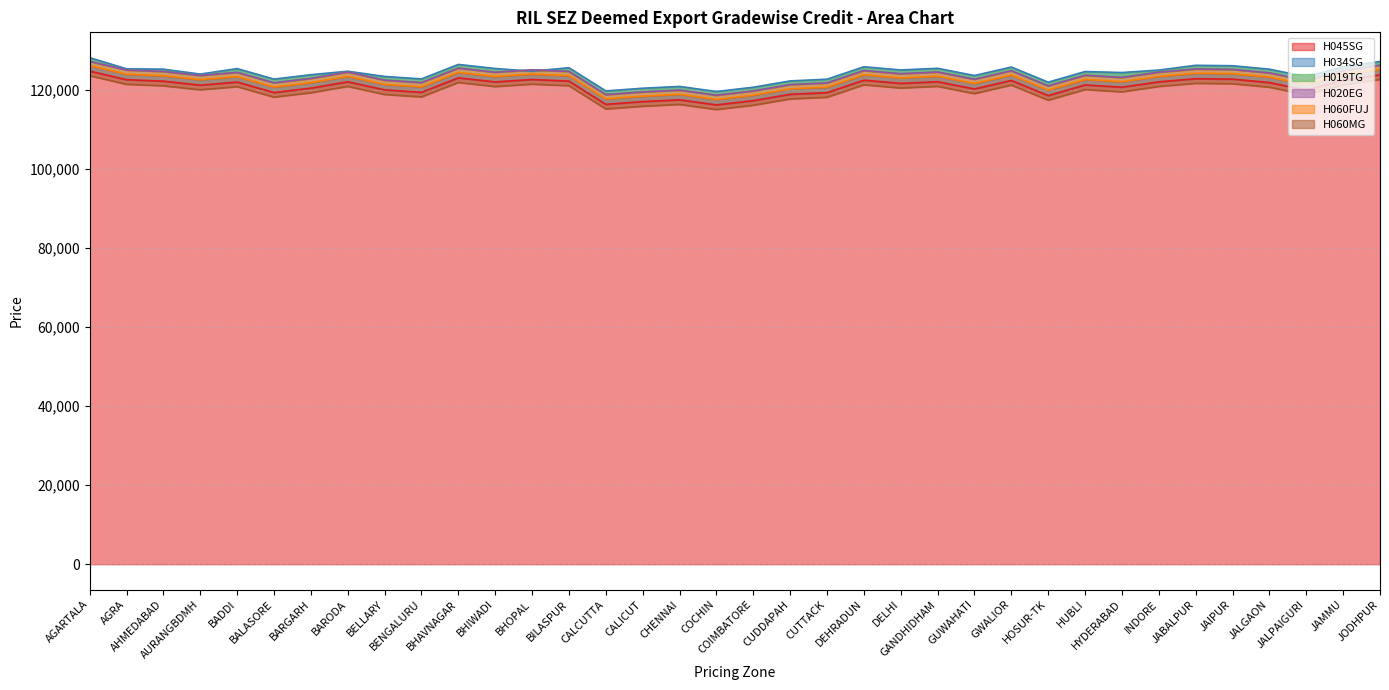

Does the chart display data point markers on the line(s)?

No